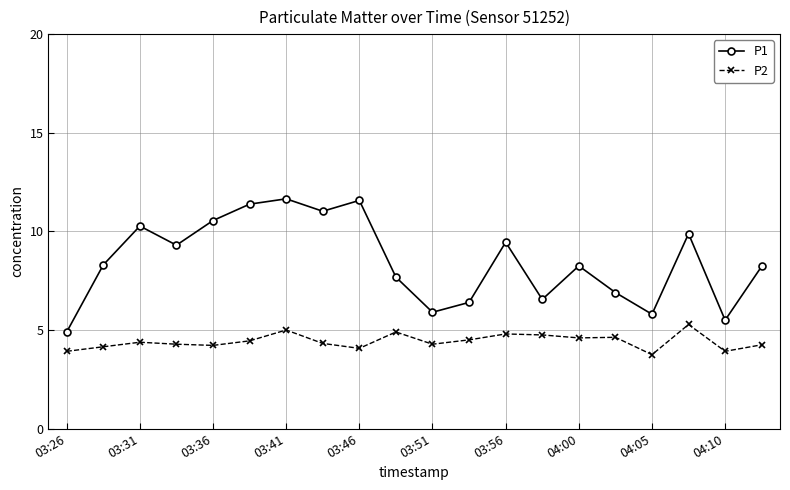

What is the average value of the P1 series?

8.5